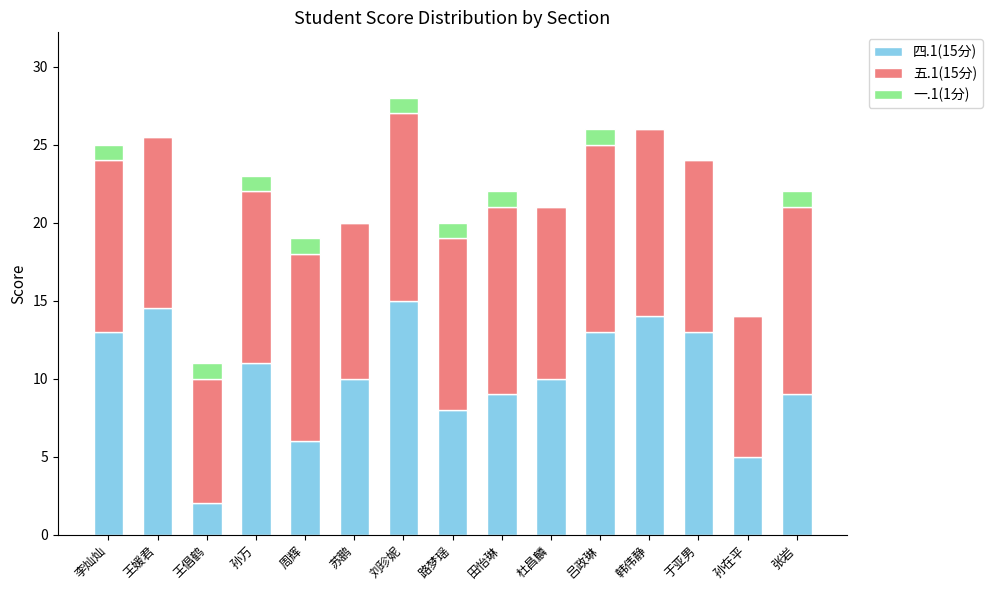

True or false: 四.1(15分) has a value of 14.7 at 苏鹏.

False